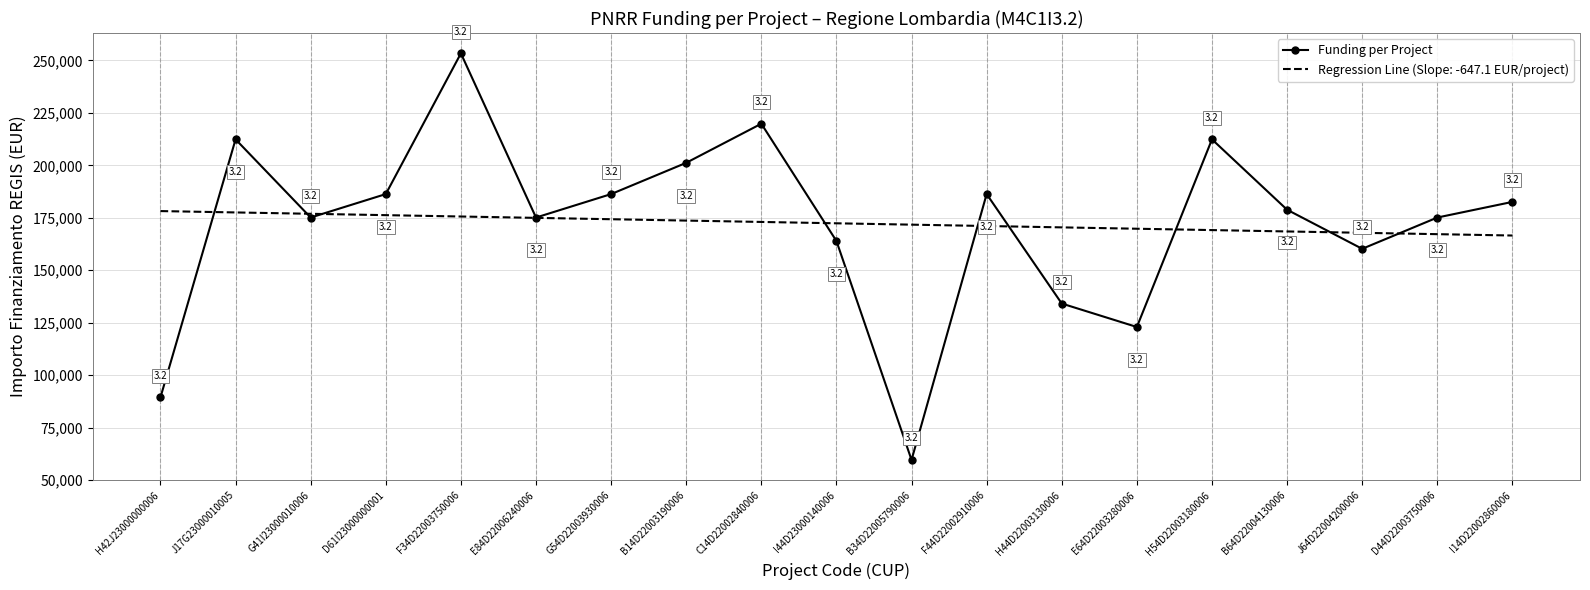

What is the minimum value shown in the chart?

59613.0